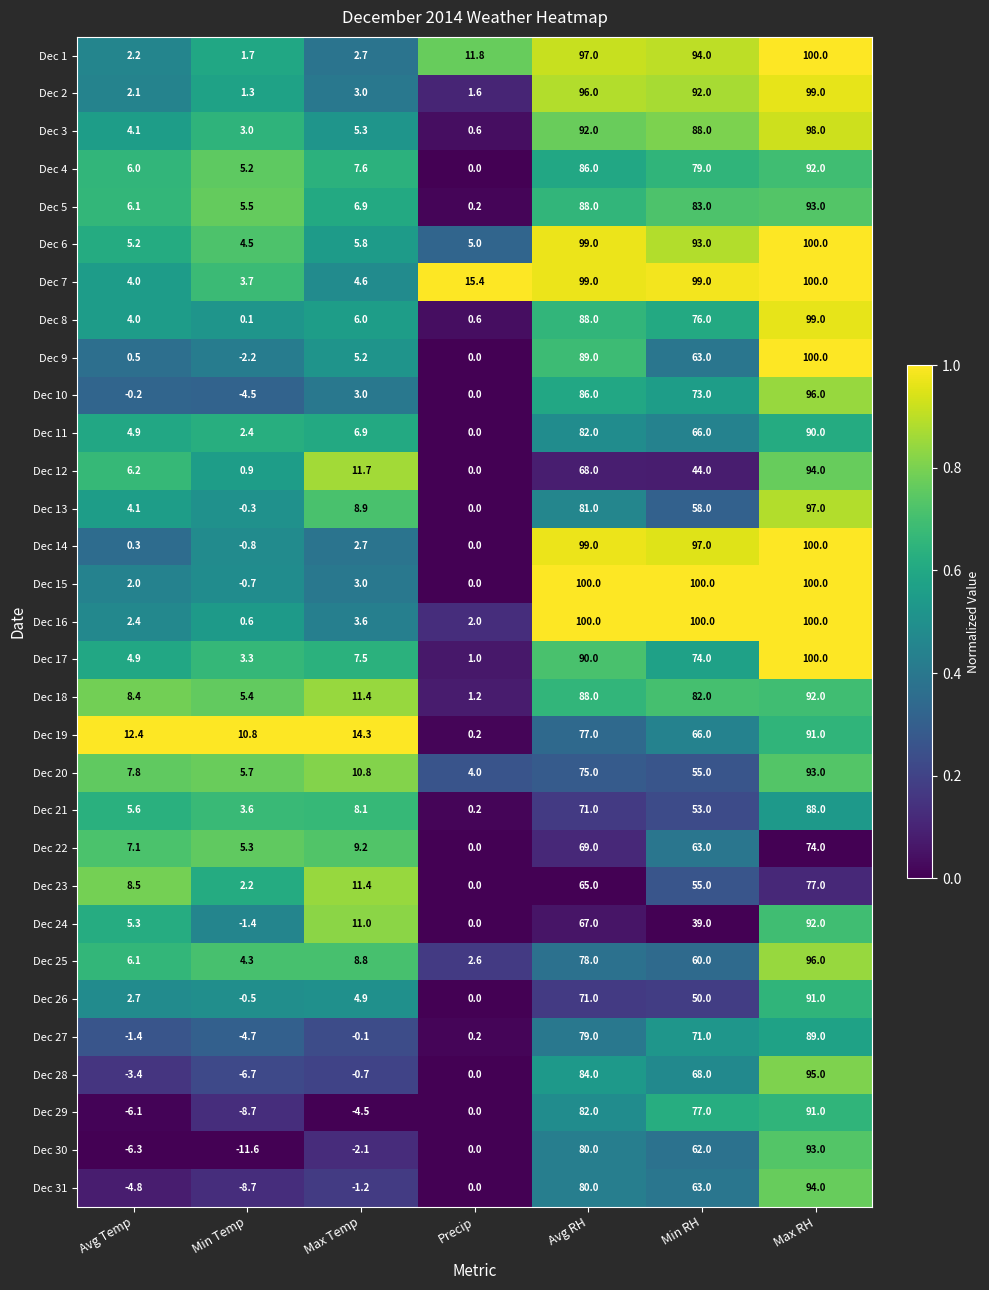

Between Avg Temp and Precip, which series saw the biggest shift?

Dec 19